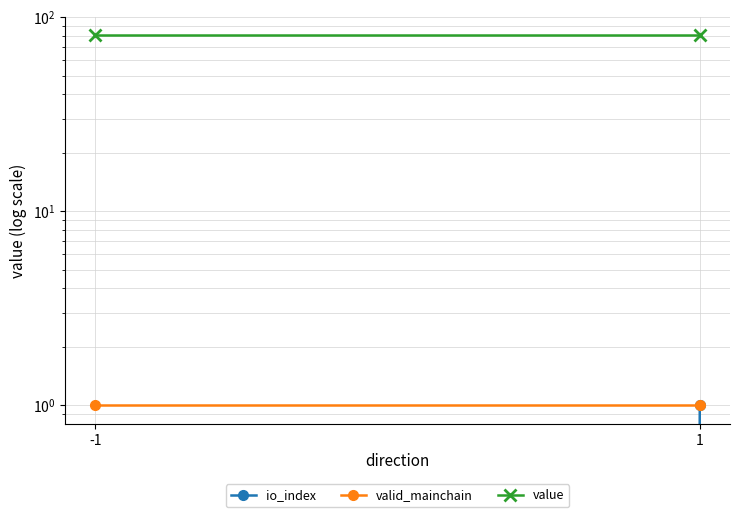

At which category does the chart reach its peak across all series?

-1